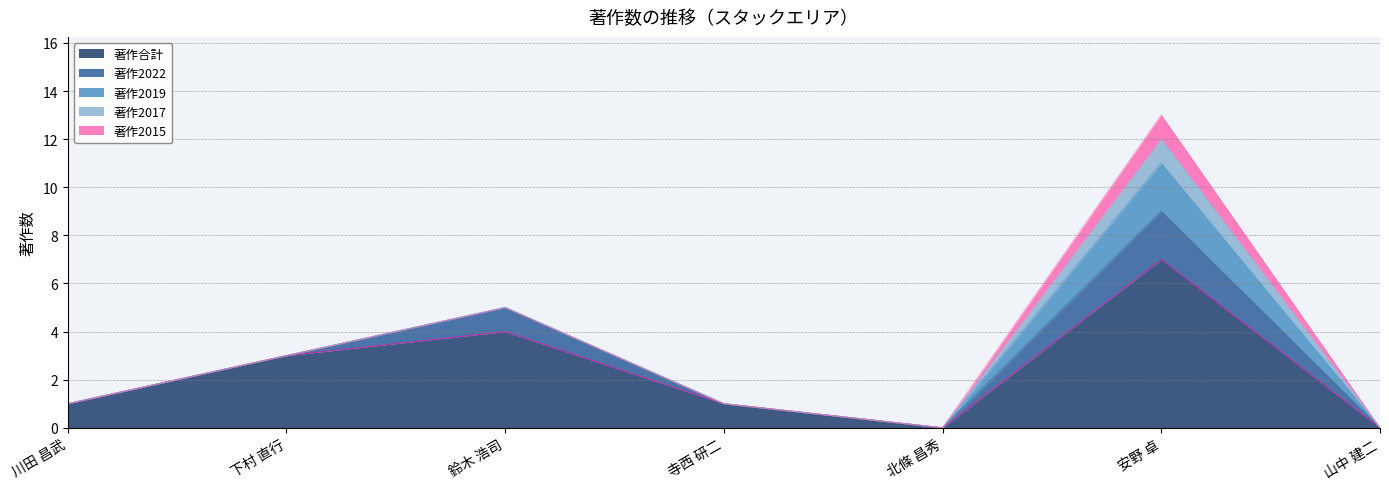

True or false: 著作合計 has a value of 6 at 鈴木 浩司.

False